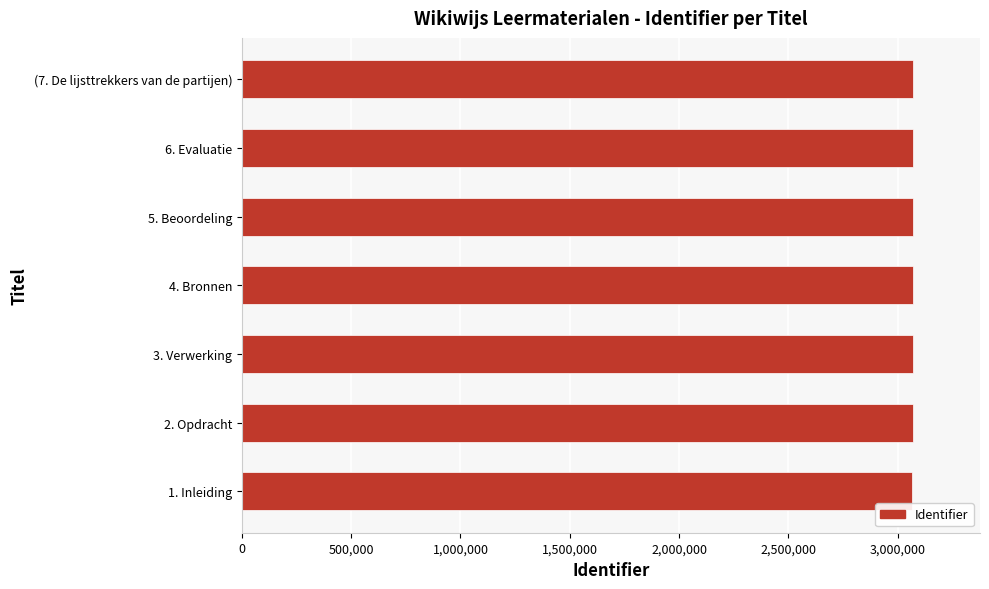

What is the average value?

3068415